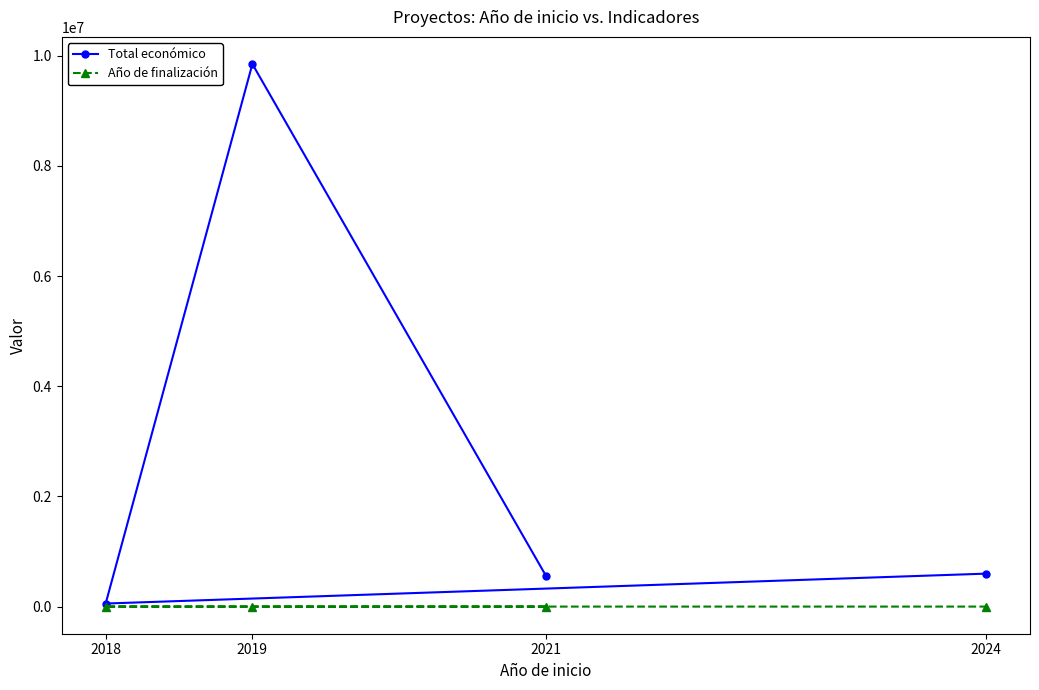

What is the difference between the Total económico values at 2018 and 2021?

507258